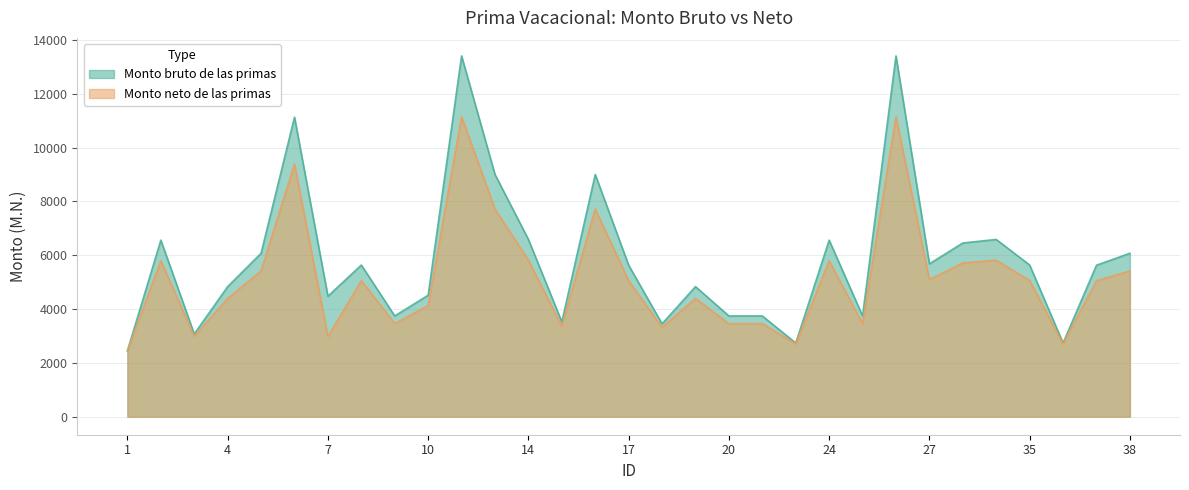

What is the maximum value shown in the chart?

13409.8